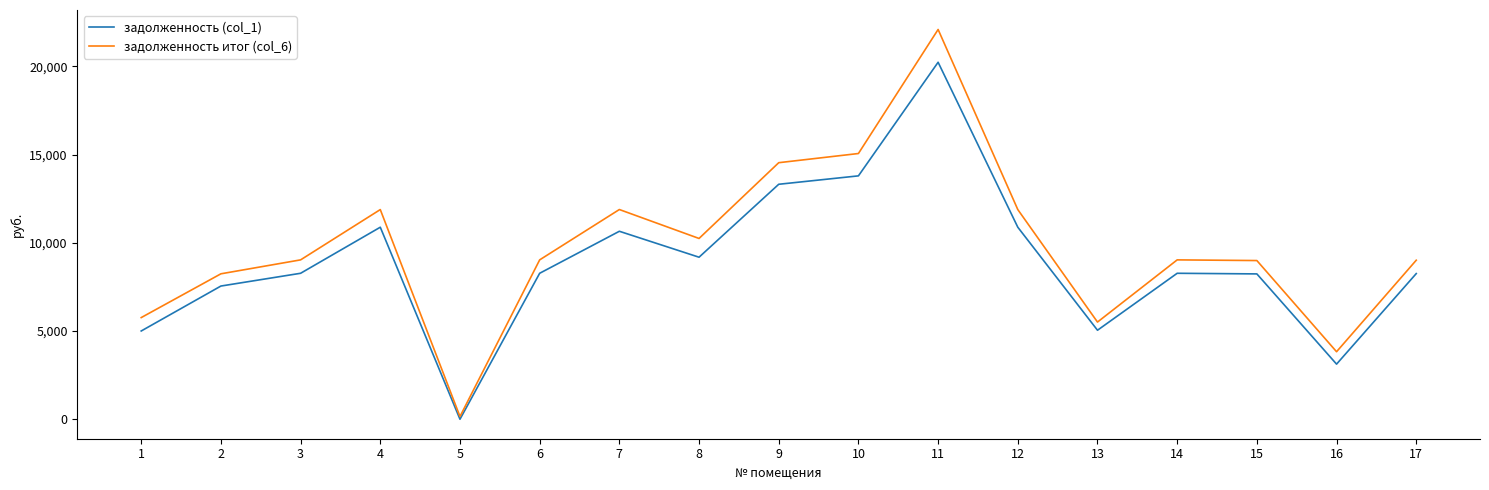

Where is the first local maximum for задолженность итог (col_6)?

4